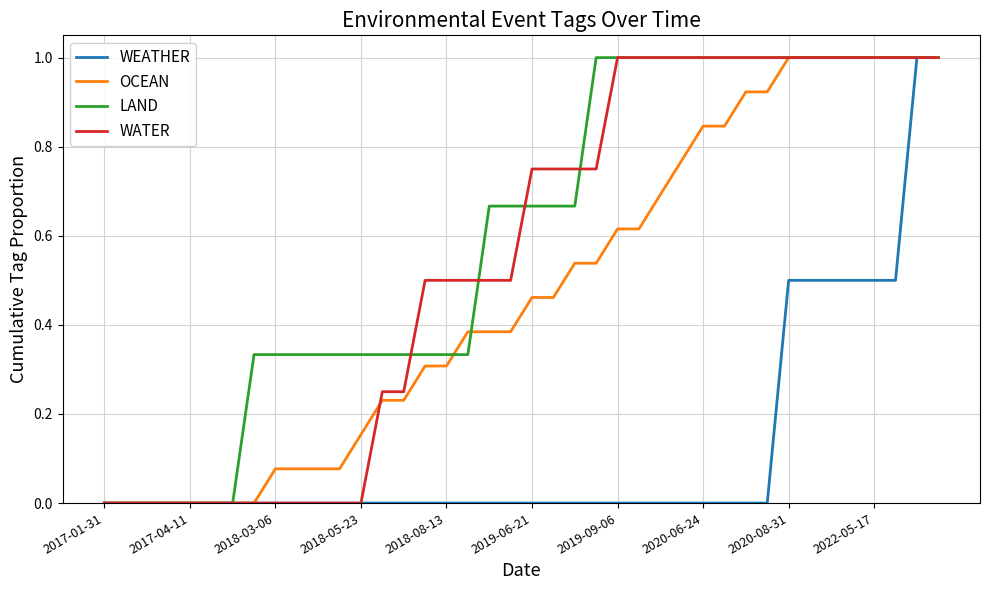

What are all the series names shown in the legend?

WEATHER, OCEAN, LAND, WATER